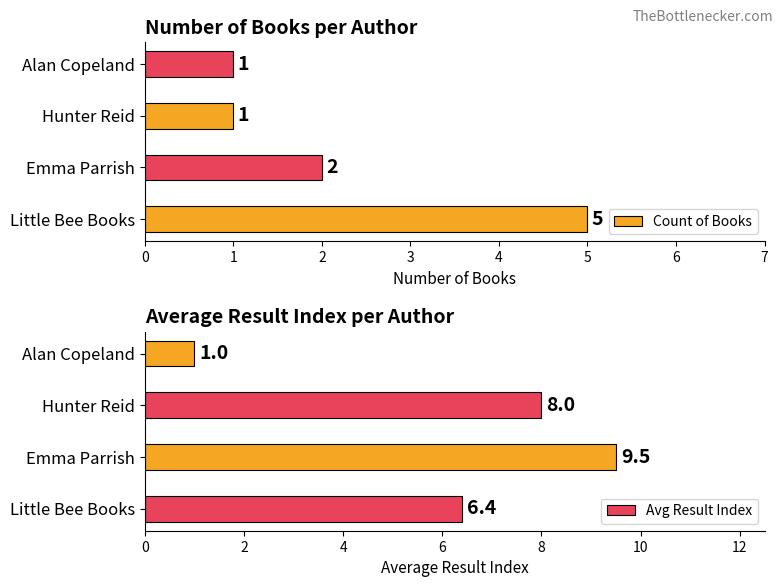

What is the sum of the Avg Result Index values at Little Bee Books and Hunter Reid?

14.4